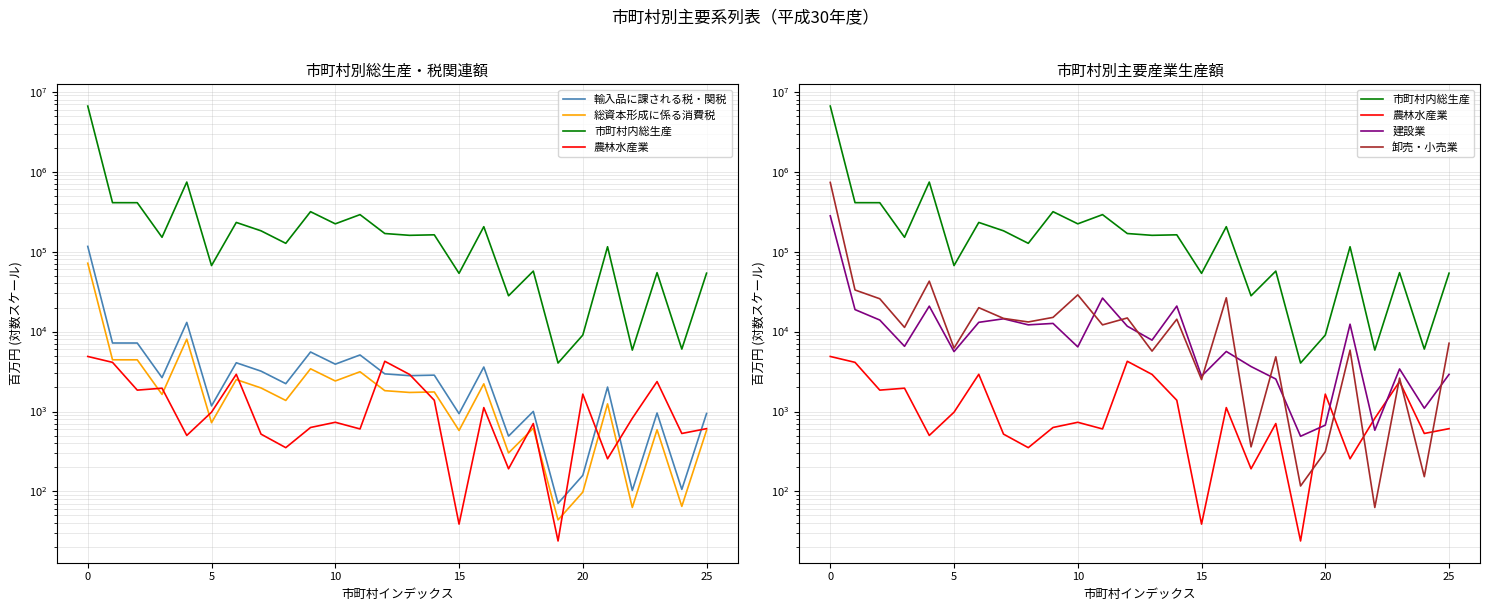

What is the sum of all 農林水産業 values?

36914